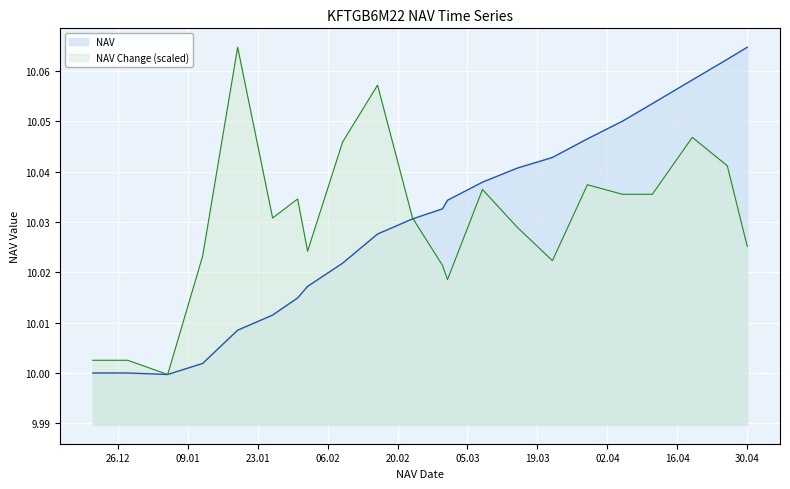

What are all the series names shown in the legend?

NAV, NAV Change (scaled)